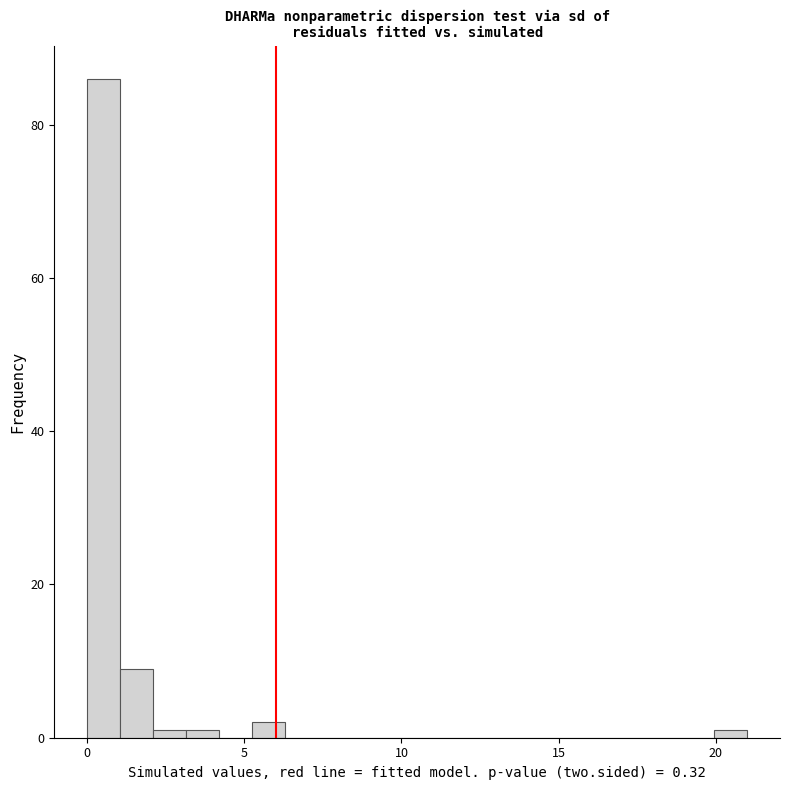

Read against the x-axis, roughly where is the centre of the tallest bar?

0.5